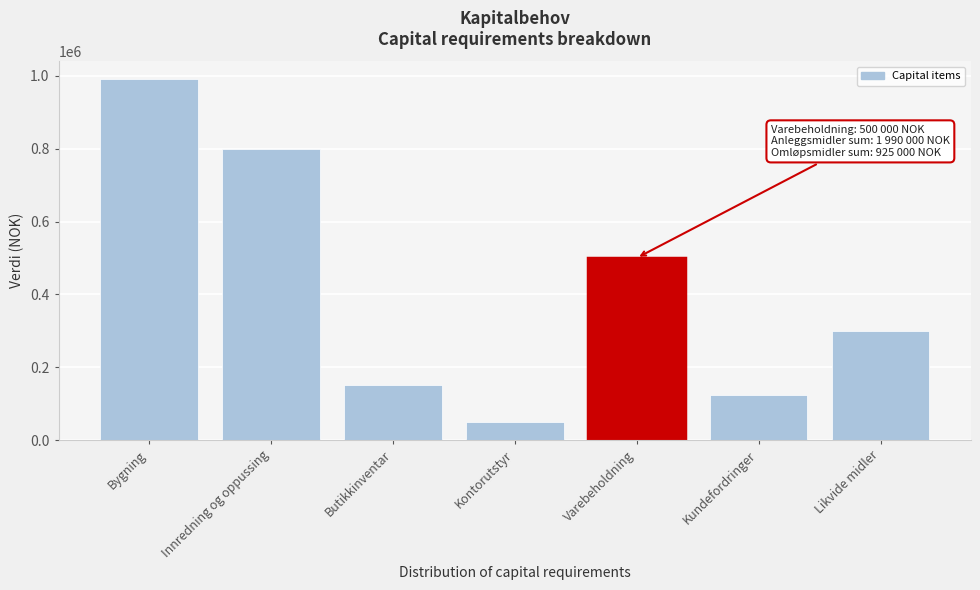

Reading left to right, extract all data points from this chart.

990000	800000	150000	50000	500000	125000	300000